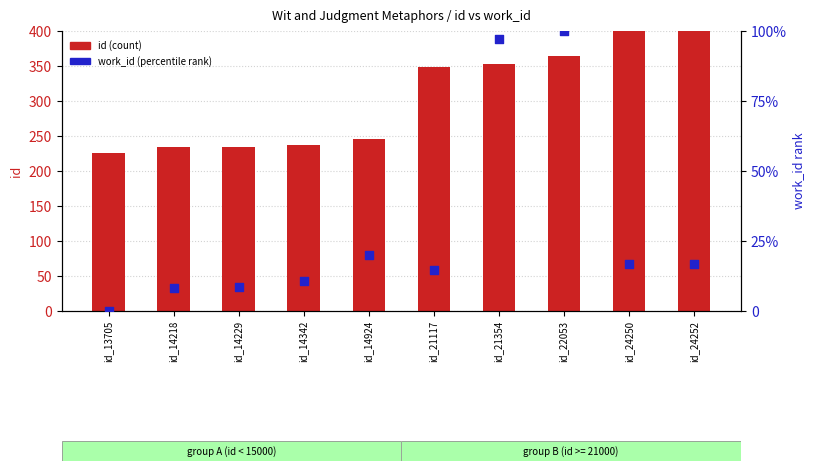

Which series contains the lowest Y value?

work_id (percentile)